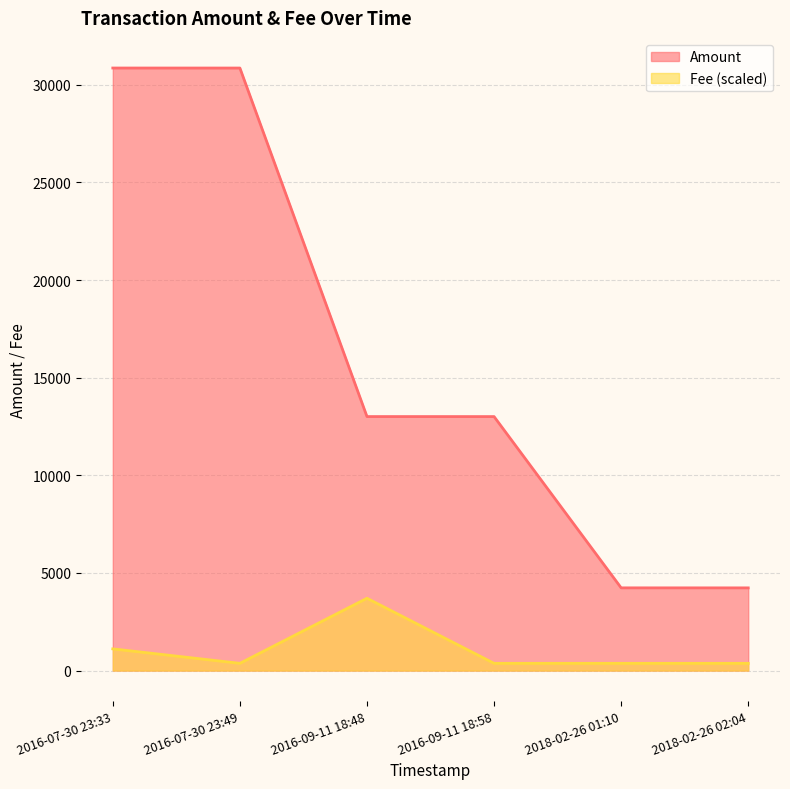

True or false: Amount and Fee cross at least once.

False